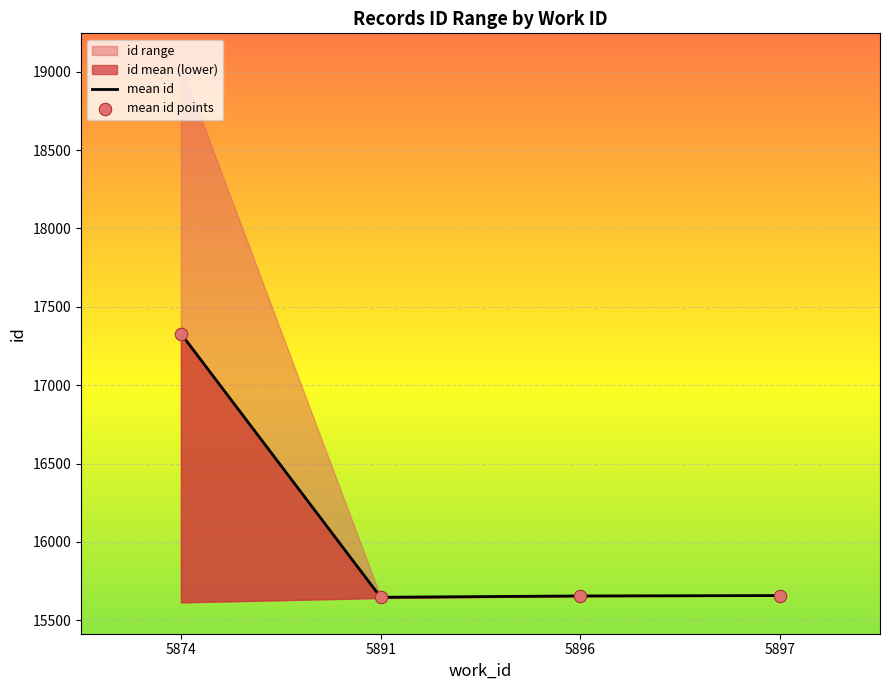

Which series has the largest total across all categories?

mean id